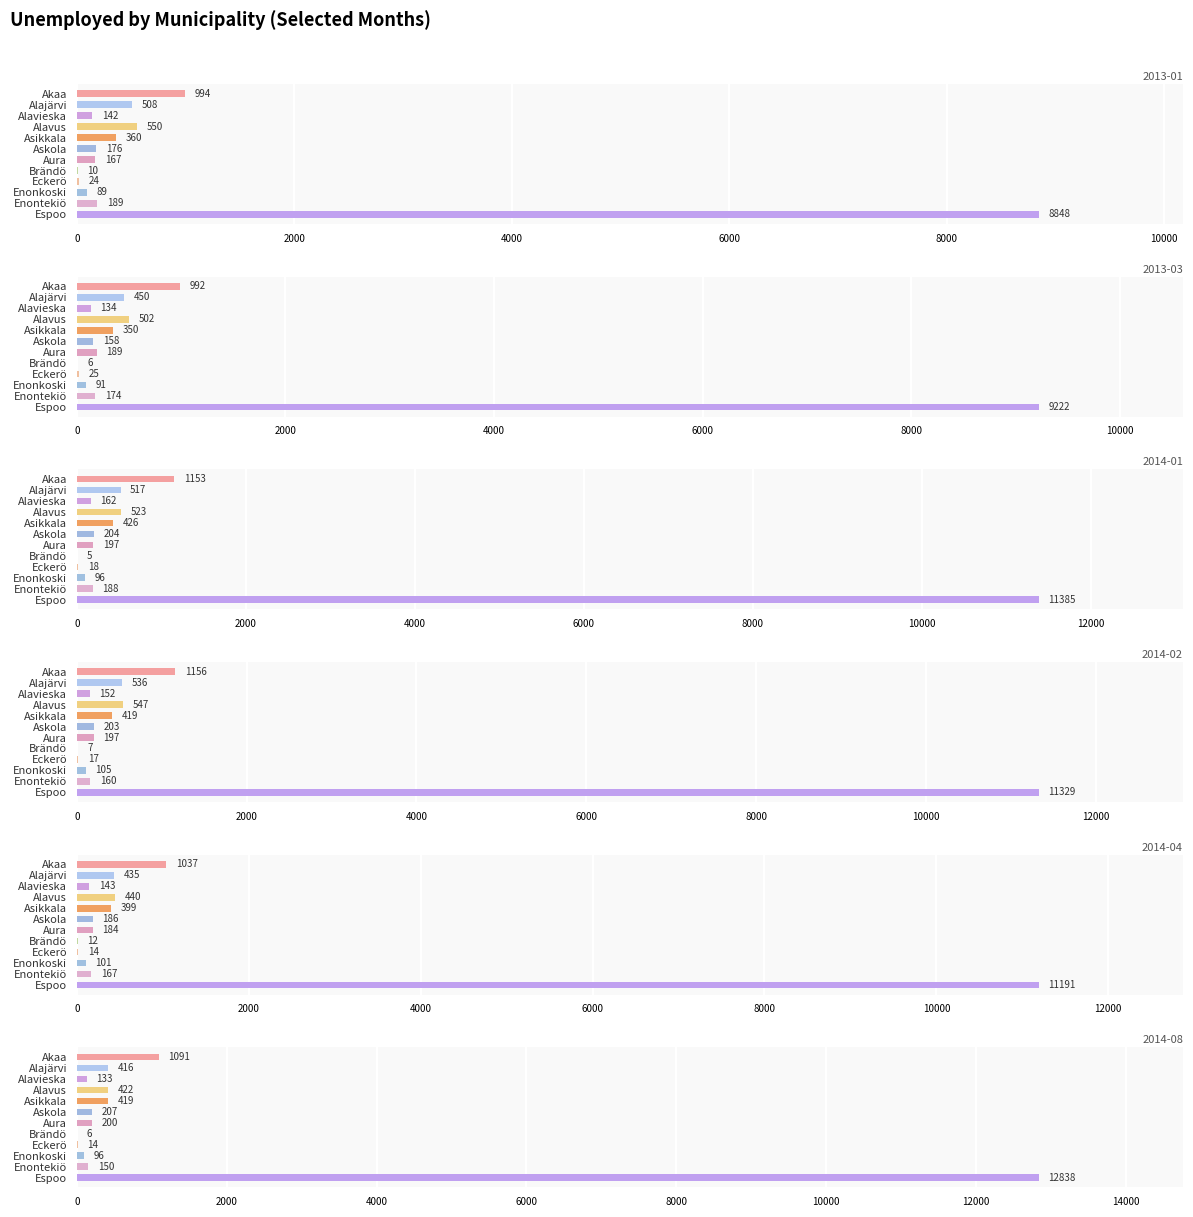

The value of 2014-01 at Alajärvi is 763. True or false?

False